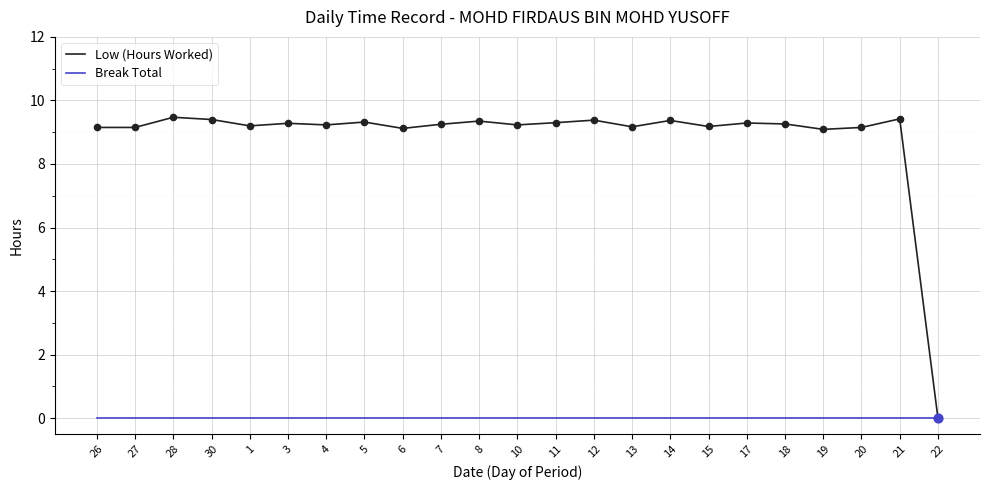

At how many categories does at least one series exceed 5?

22